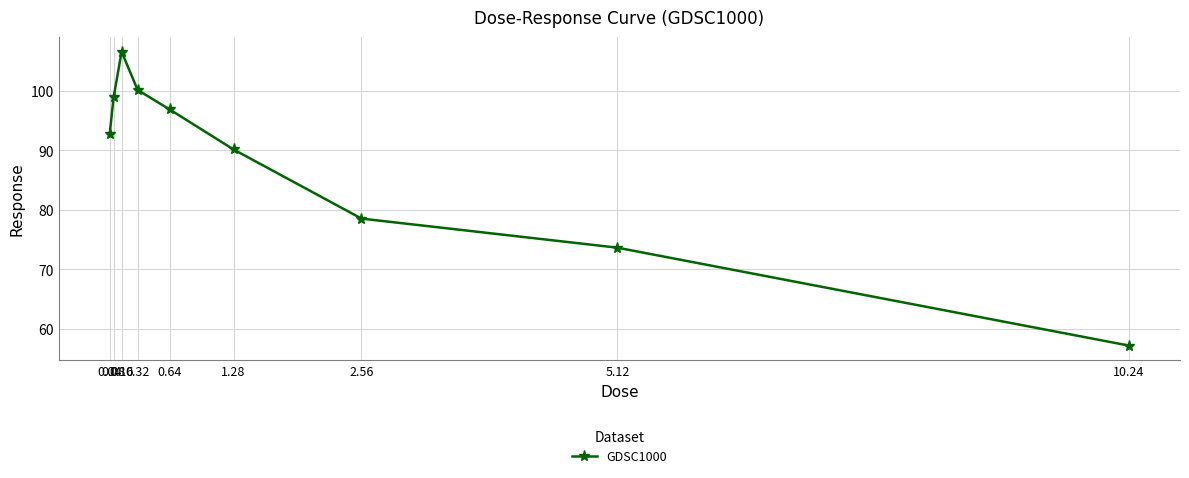

Reading left to right, list all the values displayed in this chart.

0.04=92.7	0.08=98.9	0.16=106.5	0.32=100.1	0.64=96.8	1.28=90.1	2.56=78.5	5.12=73.6	10.24=57.2